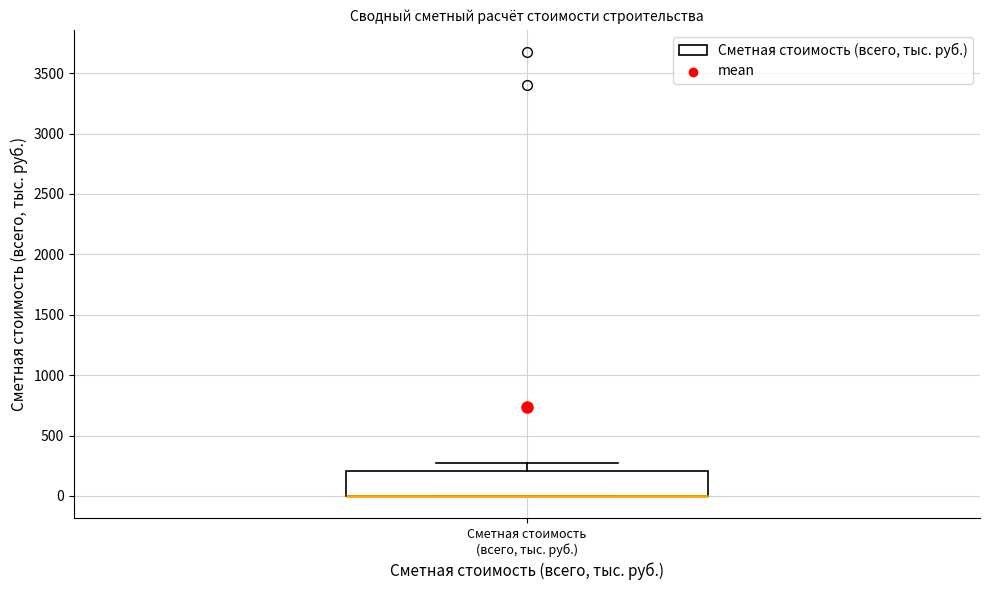

Where is the upper edge of the box for Сметная стоимость (всего, тыс. руб.) on the y-axis? The values are not printed on the chart, so give them approximately, as read against the axis.

200